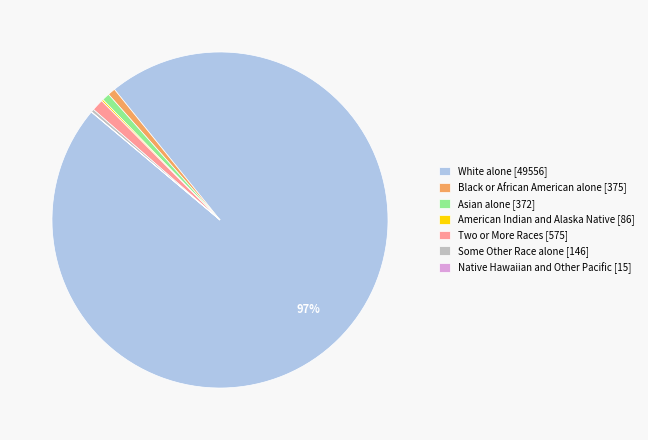

Is the sum of White alone [49556] and Black or African American alone [375] greater than half?

Yes